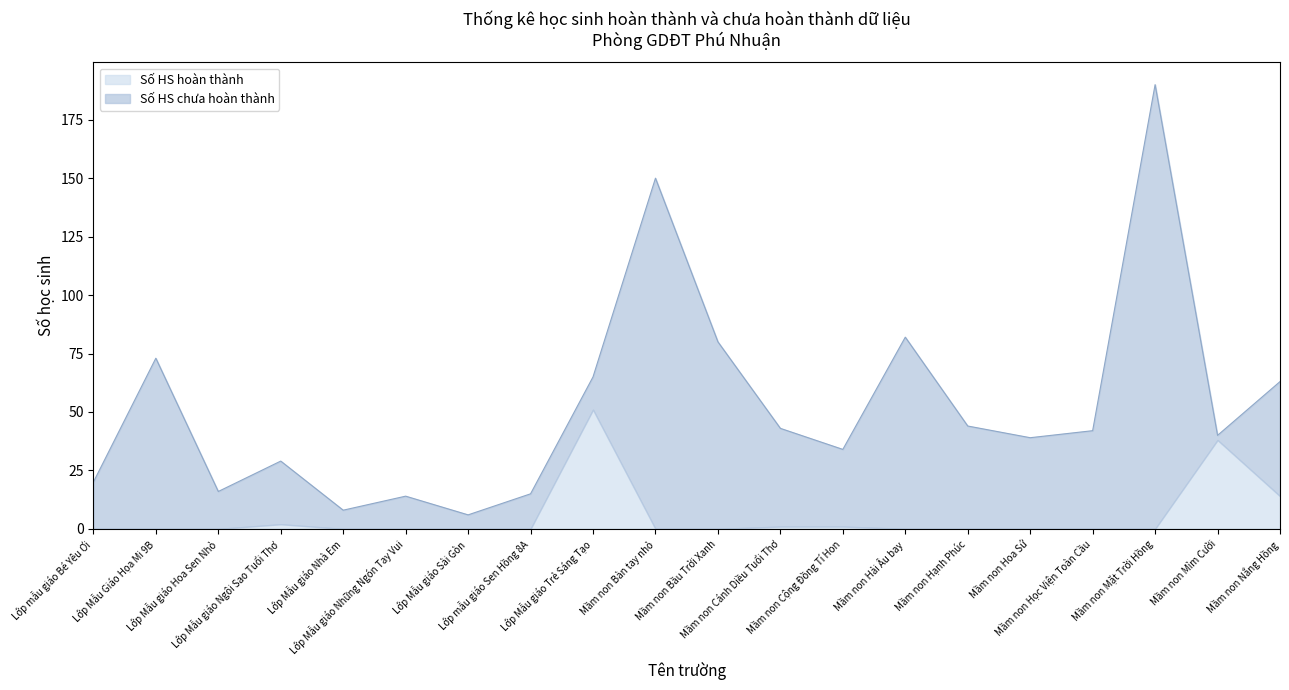

Read the Số HS hoàn thành value at Mầm non Cánh Diều Tuổi Thơ.

1